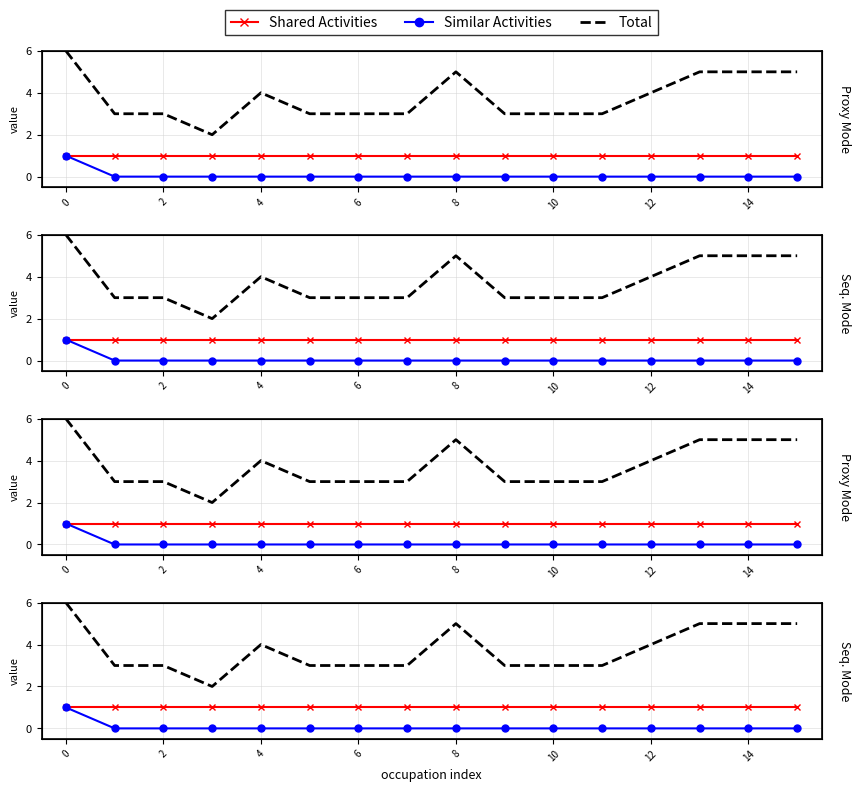

True or false: Shared Activities has a value of 1 at 8.

True